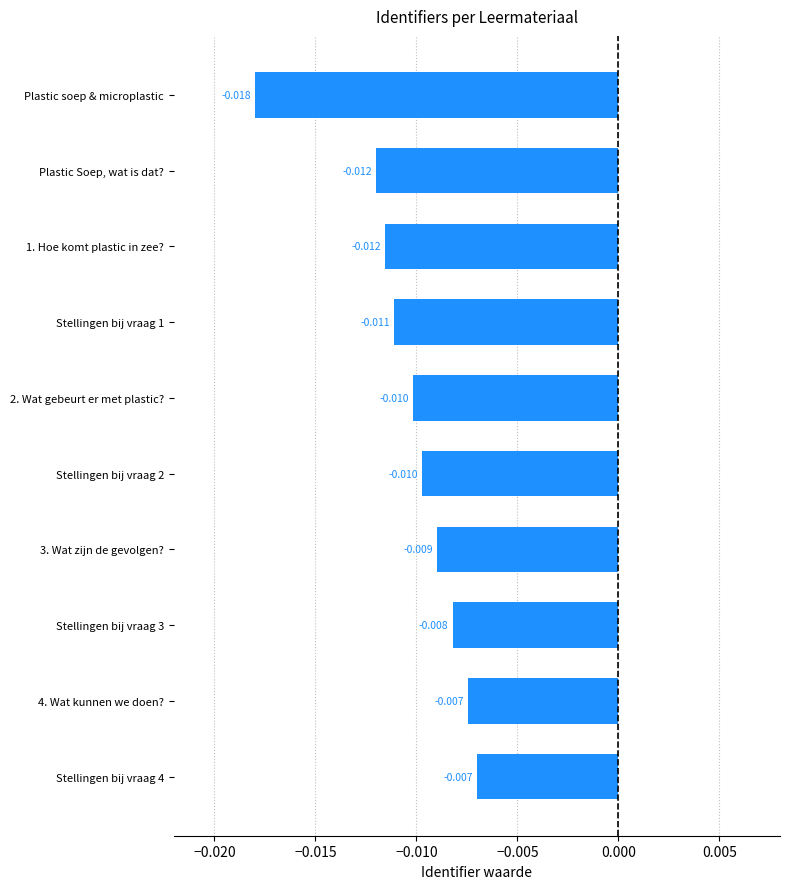

At which category does the chart reach its minimum across all series?

Plastic soep & microplastic